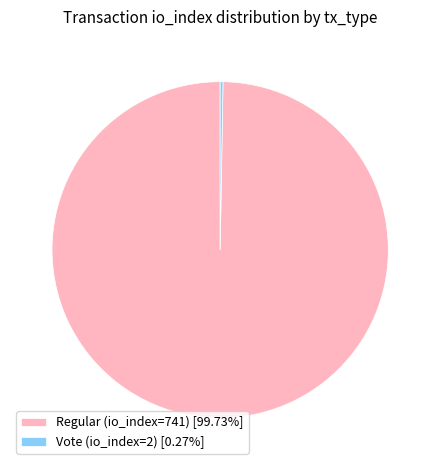

Is there a majority slice in this chart?

Yes